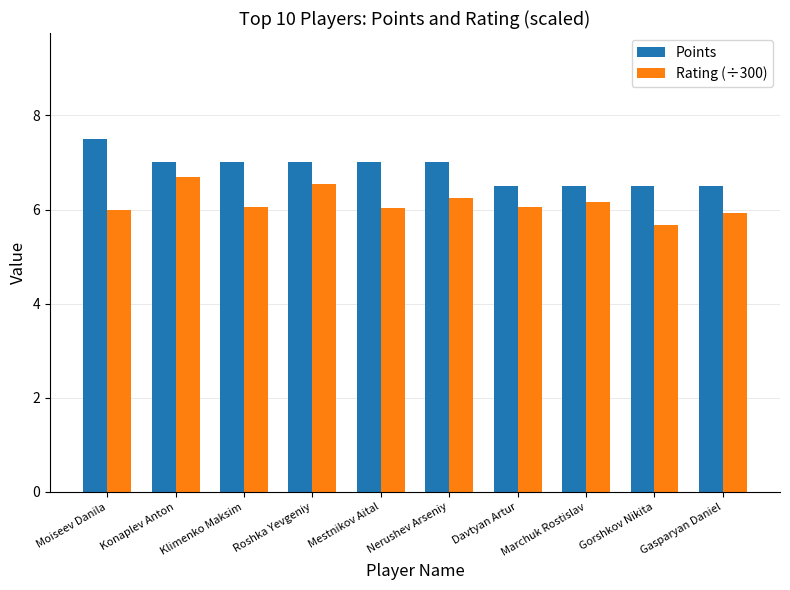

What is the approximate value of Points at Marchuk Rostislav?

6.5